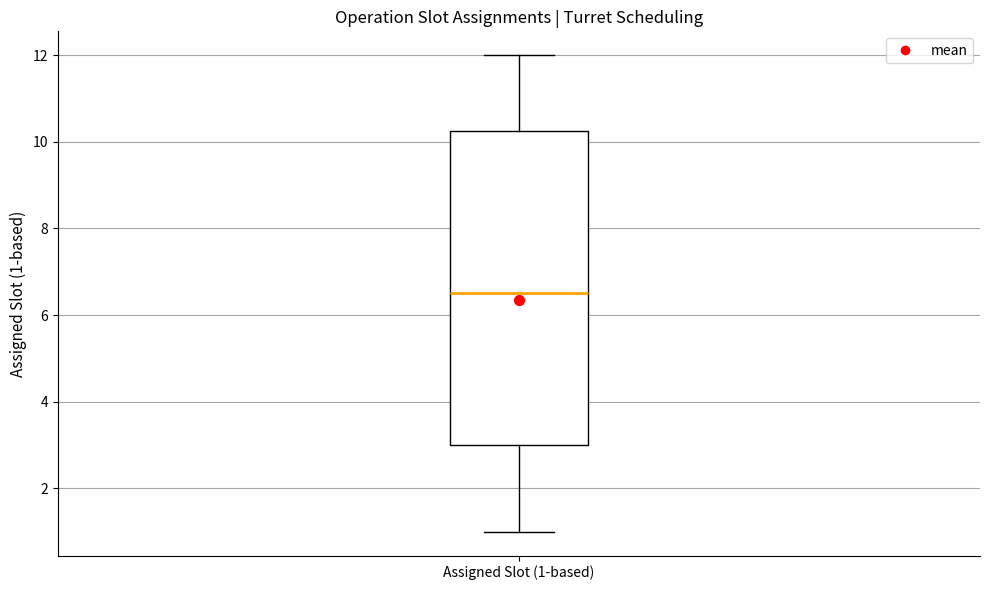

Read this box plot against the y-axis: the position of the median line, the range covered by the box, and the ends of both whiskers. The values are not printed on the chart, so give them approximately, as read against the axis.

median 6.6, box 3.0 to 10.2, whiskers 1.0 to 12.0